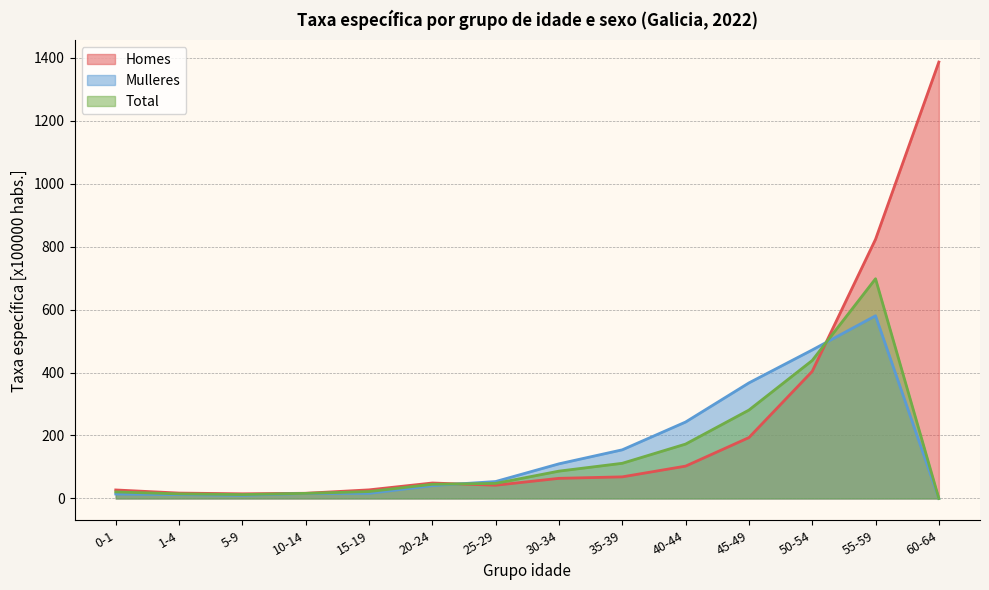

Count the number of data series in this chart.

3